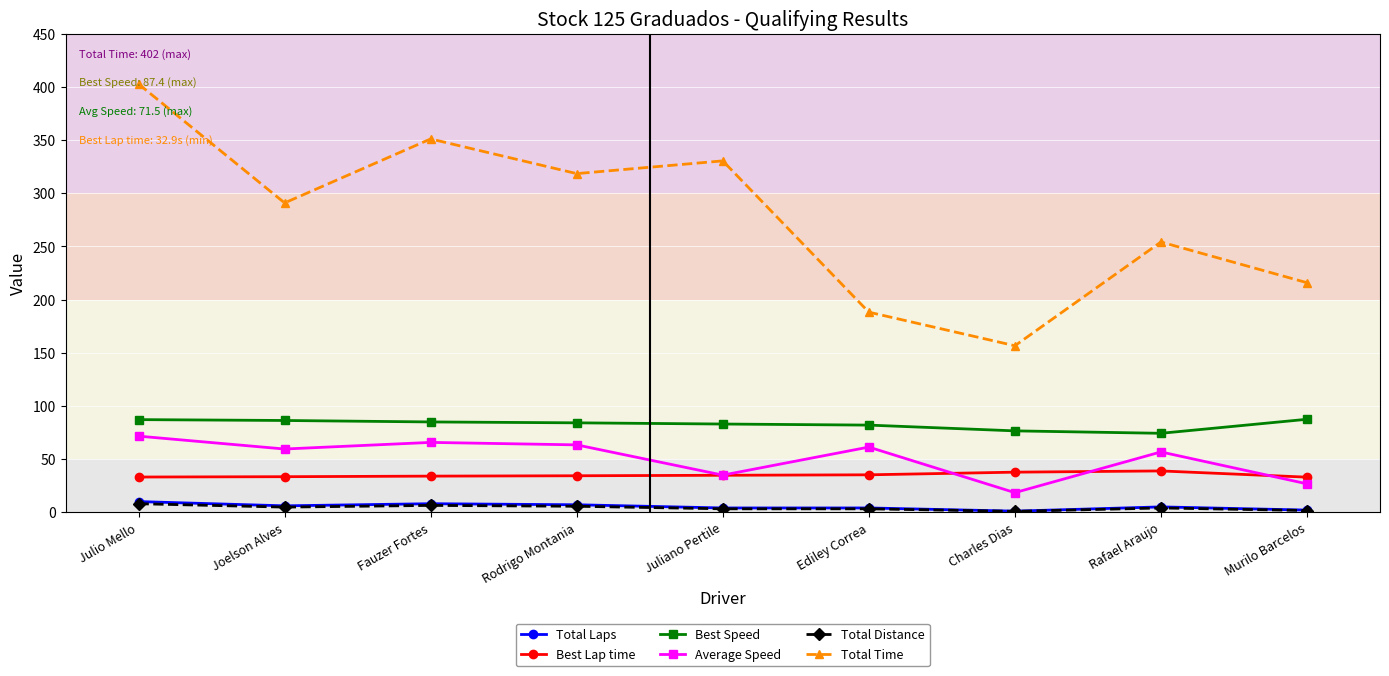

True or false: Average Speed has more than 1 interior local peaks.

True